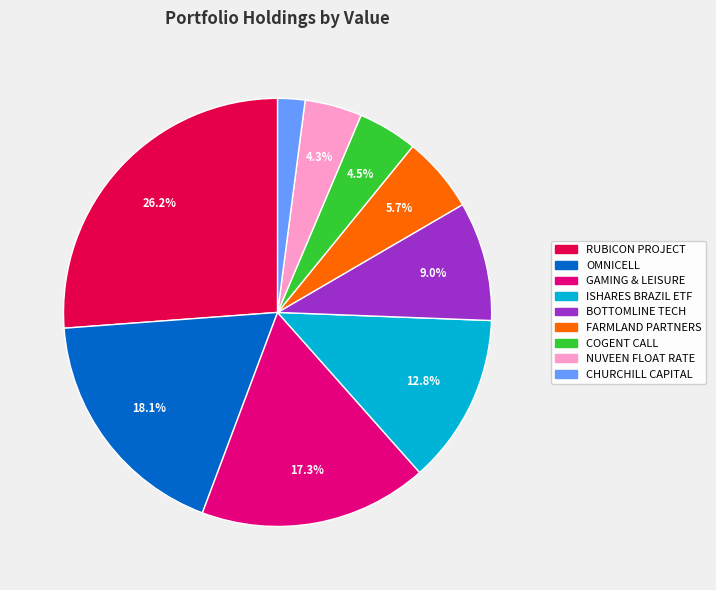

Does any single category account for the majority?

No